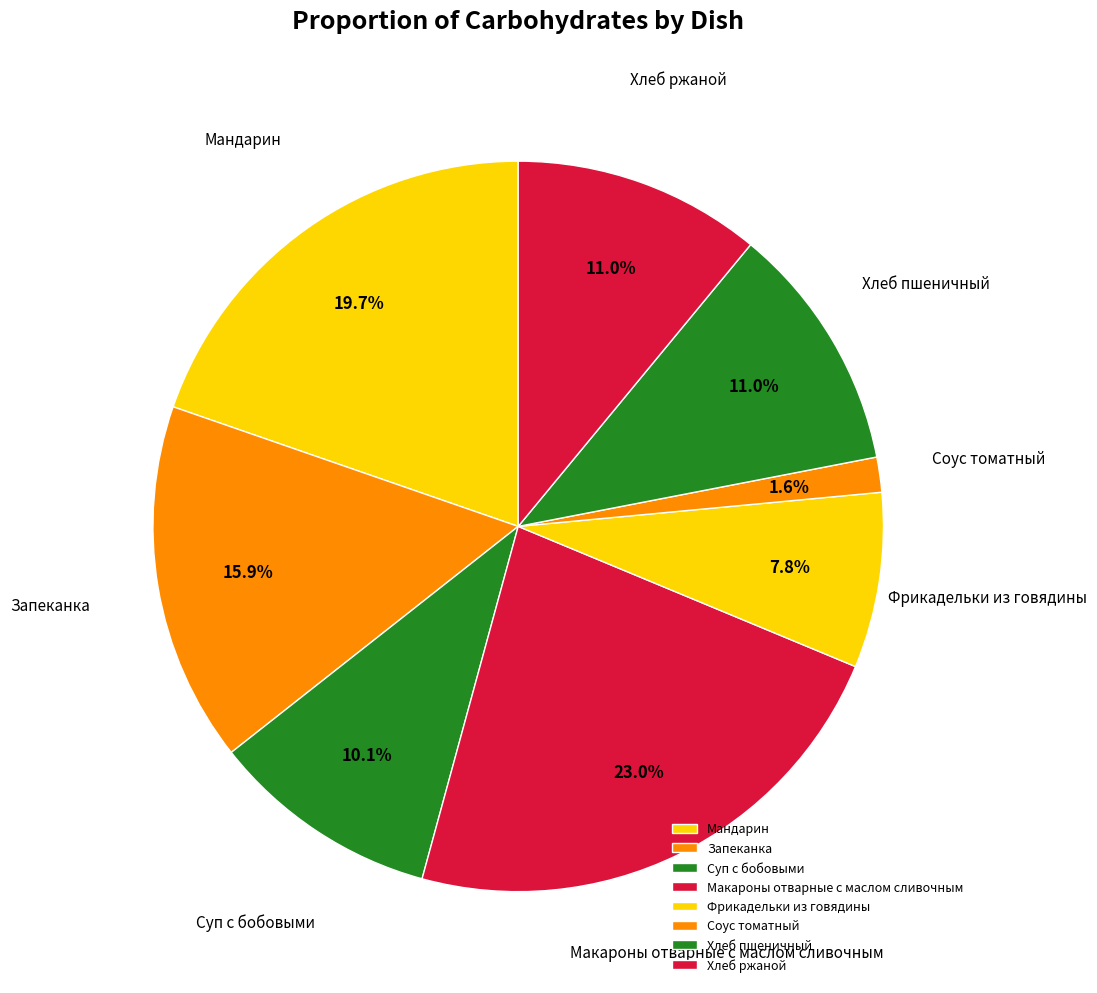

What portion of the pie excludes Макароны отварные с маслом сливочным?

77.0%